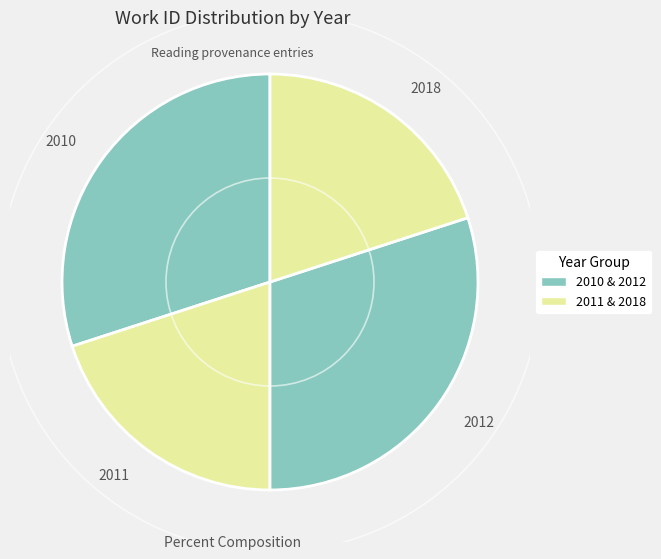

Combined, do 2010 and 2012 account for over 50%?

Yes